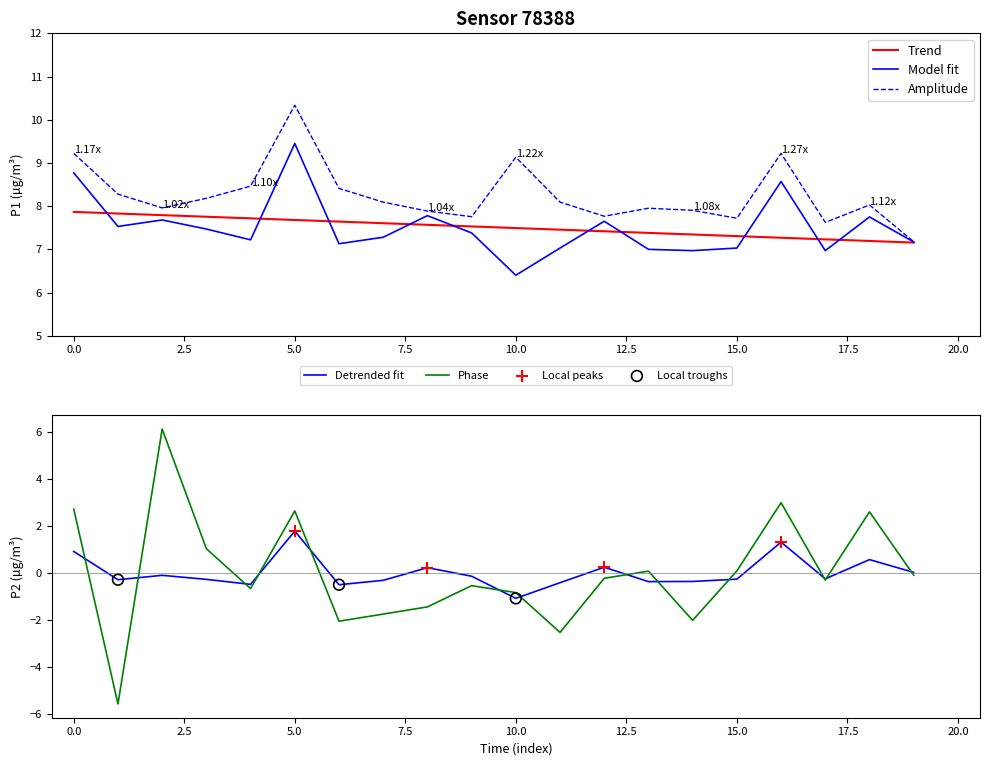

What is the maximum value for Detrended fit?

1.8